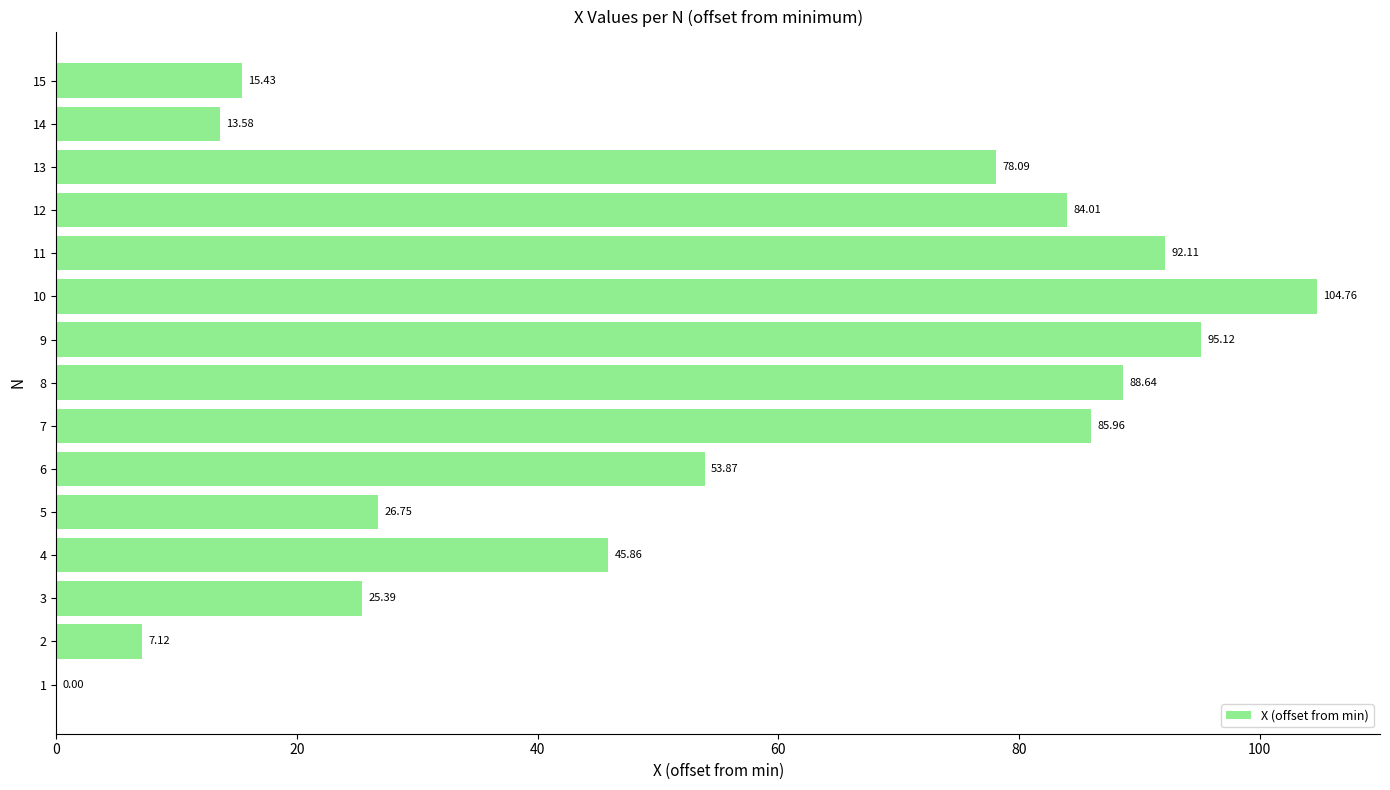

Count the number of categories in the chart.

15